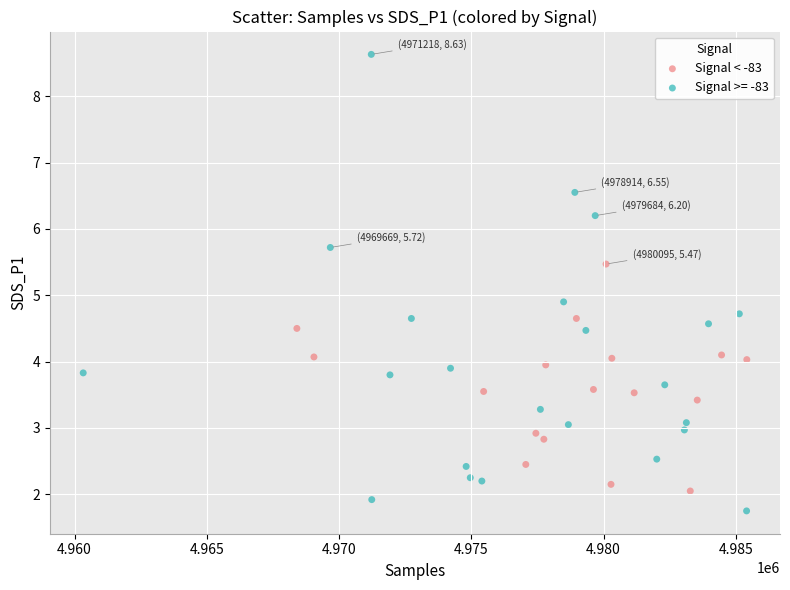

Which series has the widest spread of Y values?

Signal >= -83